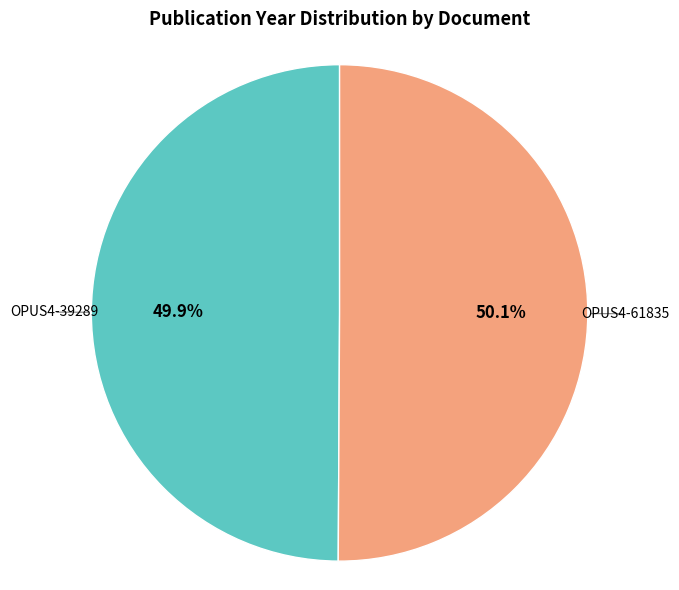

Is there any slice that represents more than half of the pie?

Yes